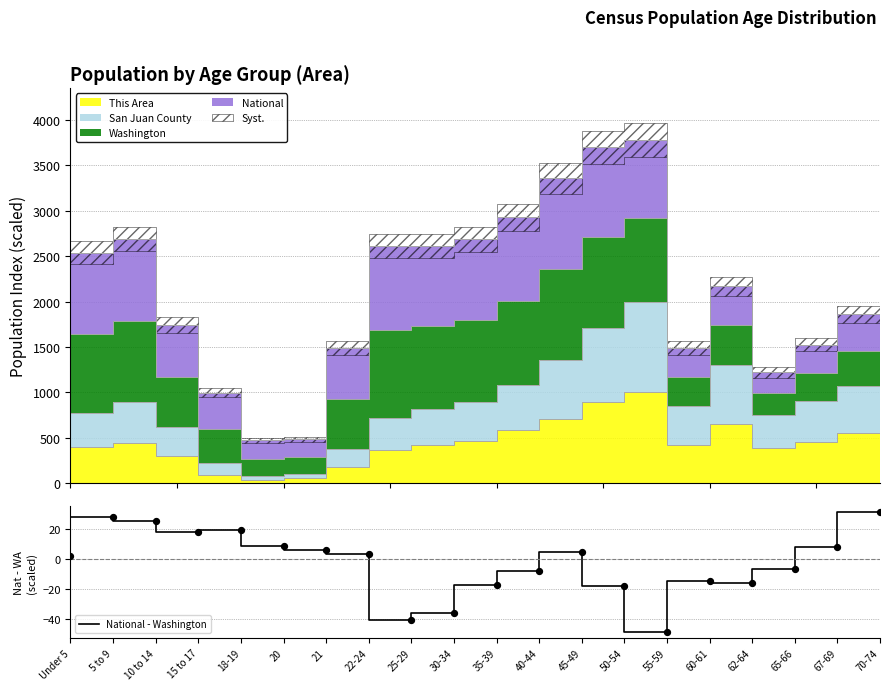

Between 22-24 and 60-61, which is larger?

22-24